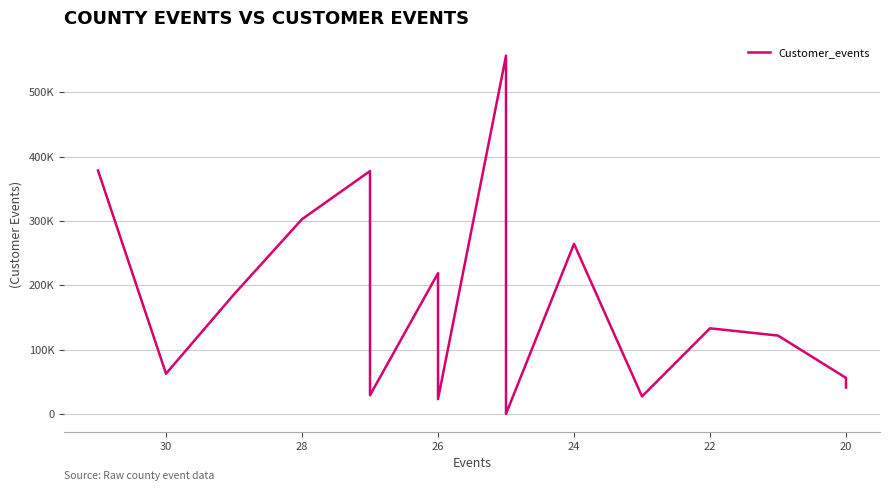

Reading left to right, extract all data points from this chart.

378336	62456	185878	302669	377538	28920	218716	198949	55709	22896	556851	25	264303	27091	133006	121686	55920	53778	42776	40870